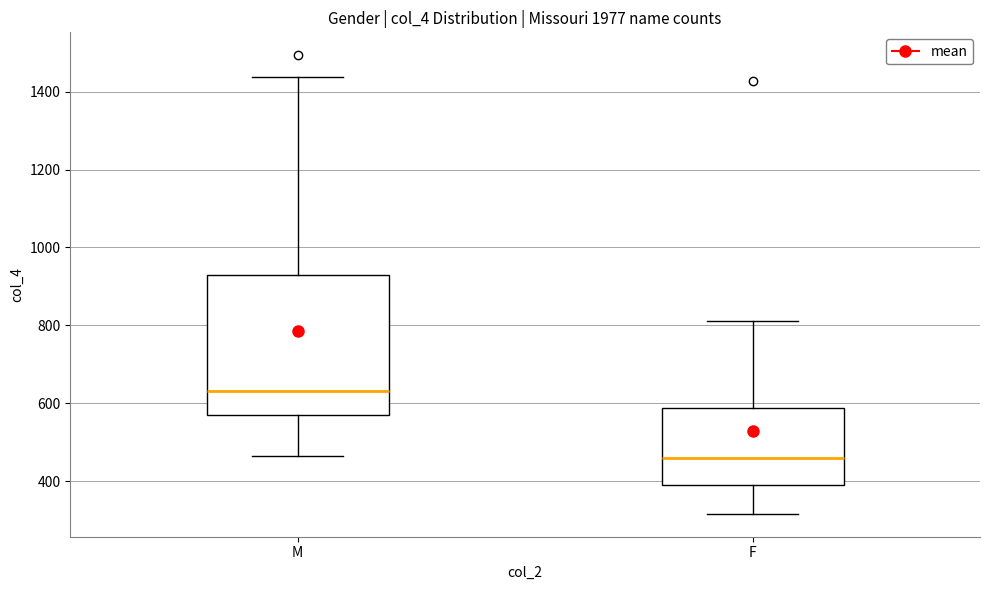

Reading left to right, transcribe this box plot: for each box, give where its median line is, the range the box spans, and where its two whiskers end, as read against the y-axis. The values are not printed on the chart, so give them approximately, as read against the axis.

M: median 640, box 580 to 920, whiskers 460 to 1440
F: median 460, box 400 to 580, whiskers 320 to 820